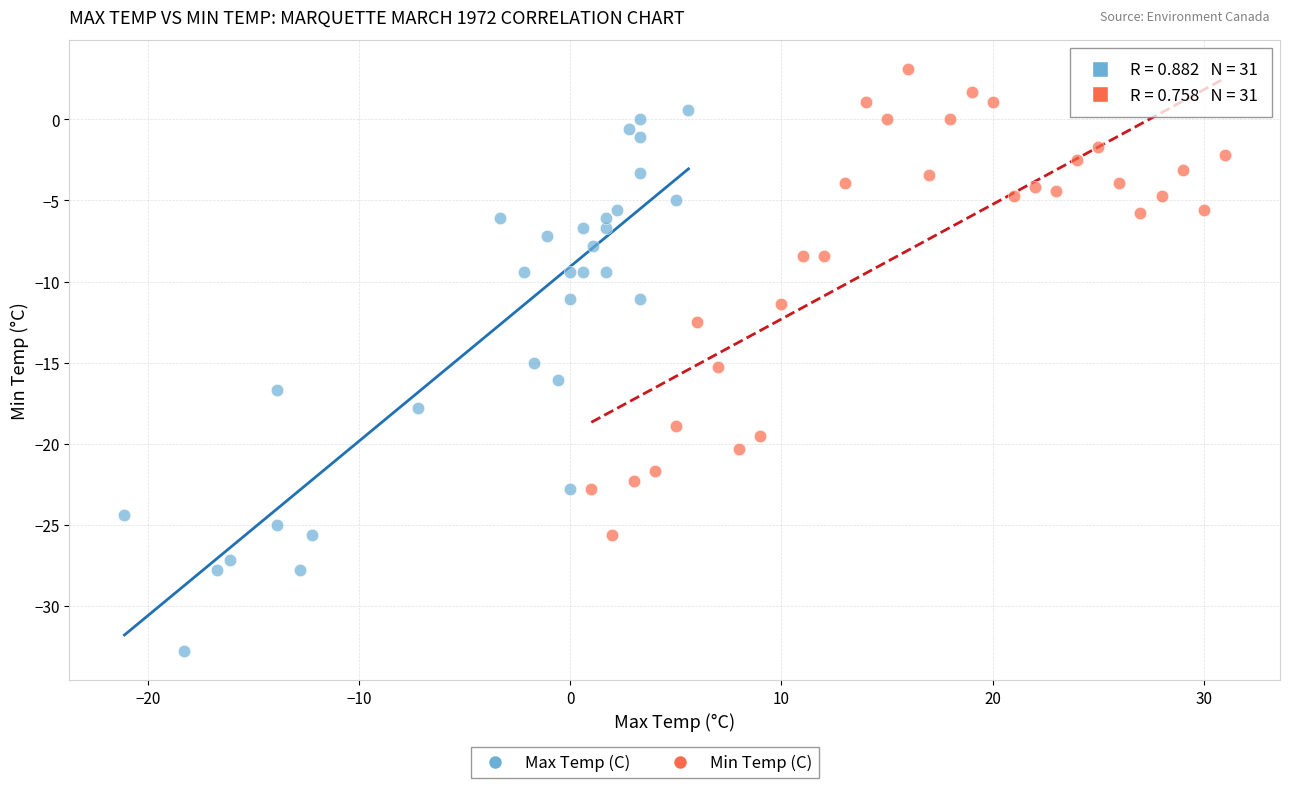

Which series contains the highest Y value?

Min Temp (C)